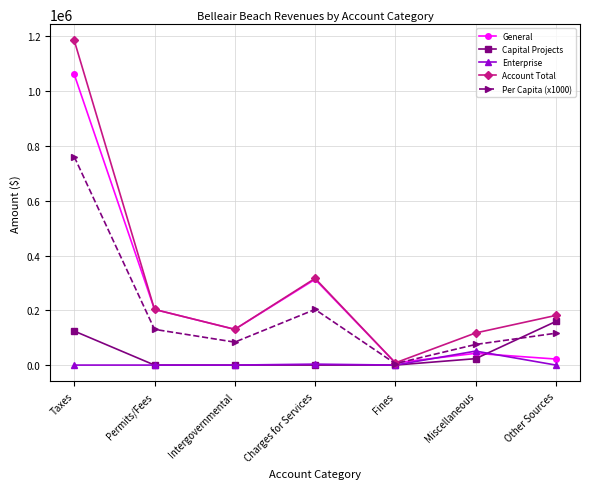

How many values in the General series are below 130482?

3